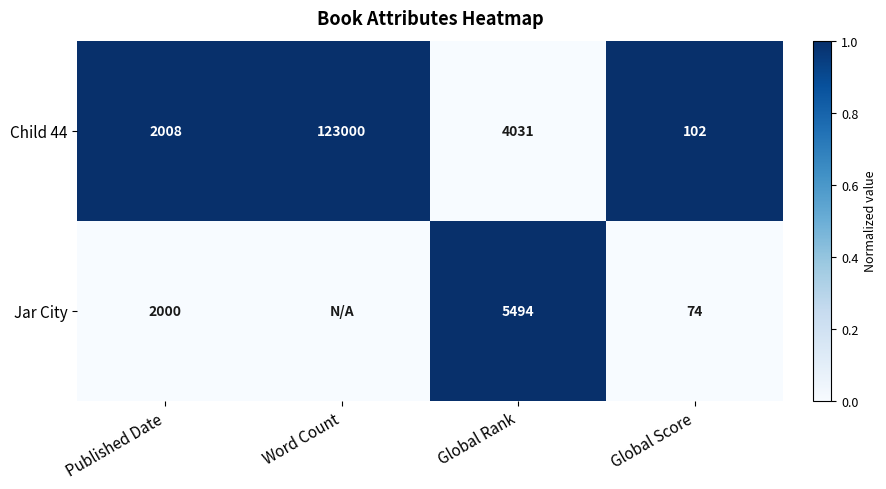

At which category does the chart reach its minimum across all series?

Global Rank